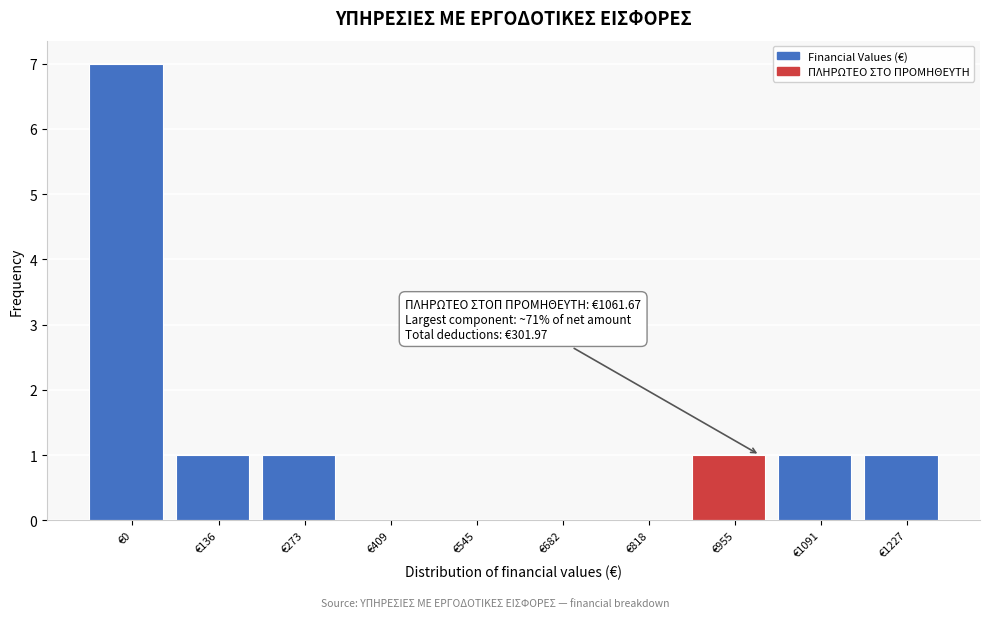

Reading right to left, list all the values displayed in this chart.

€1227=1	€1091=1	€955=1	€818=0	€682=0	€545=0	€409=0	€273=1	€136=1	€0=7